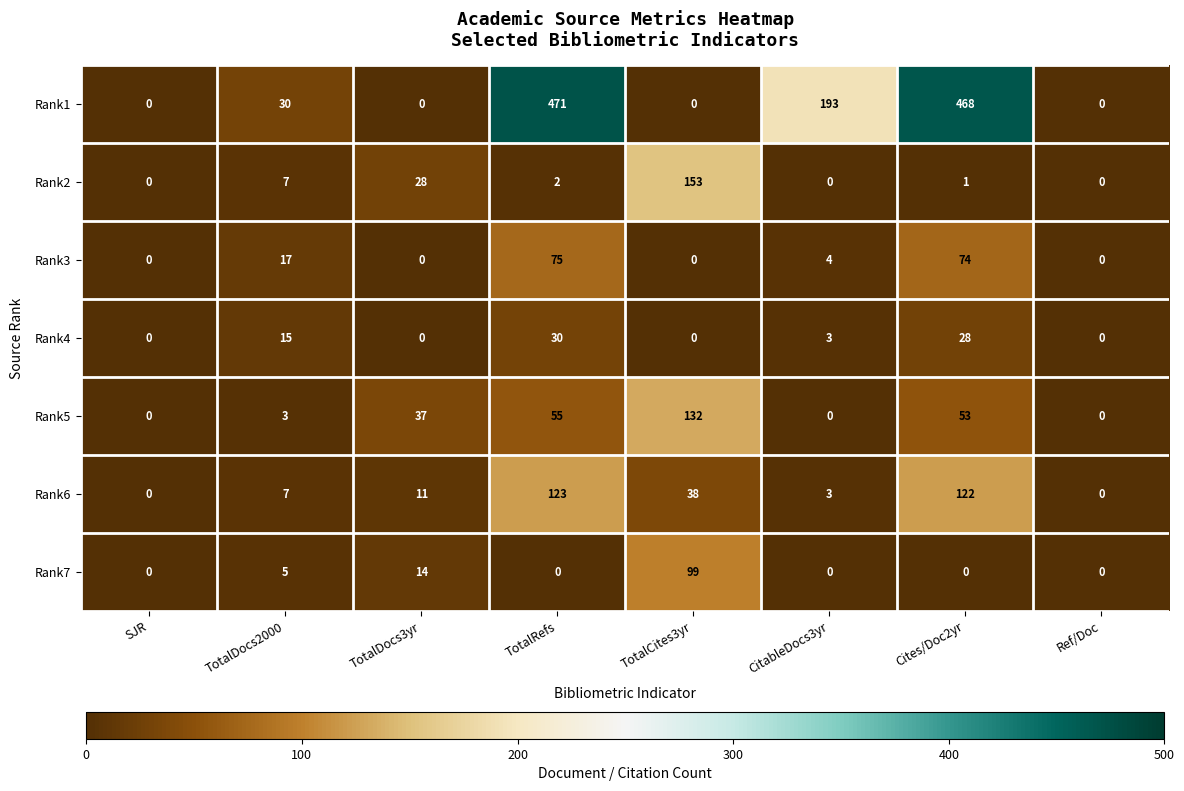

True or false: Rank6 has a value of 0 at SJR.

True